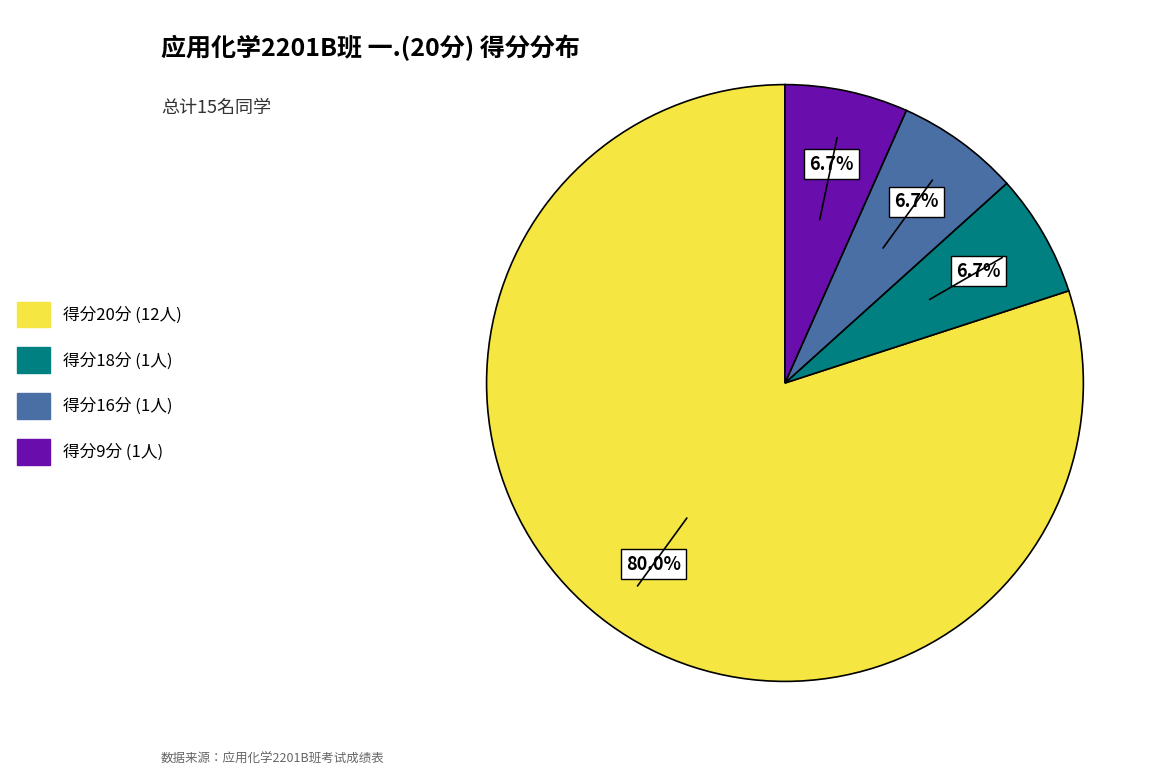

How many slices are in this pie chart?

4